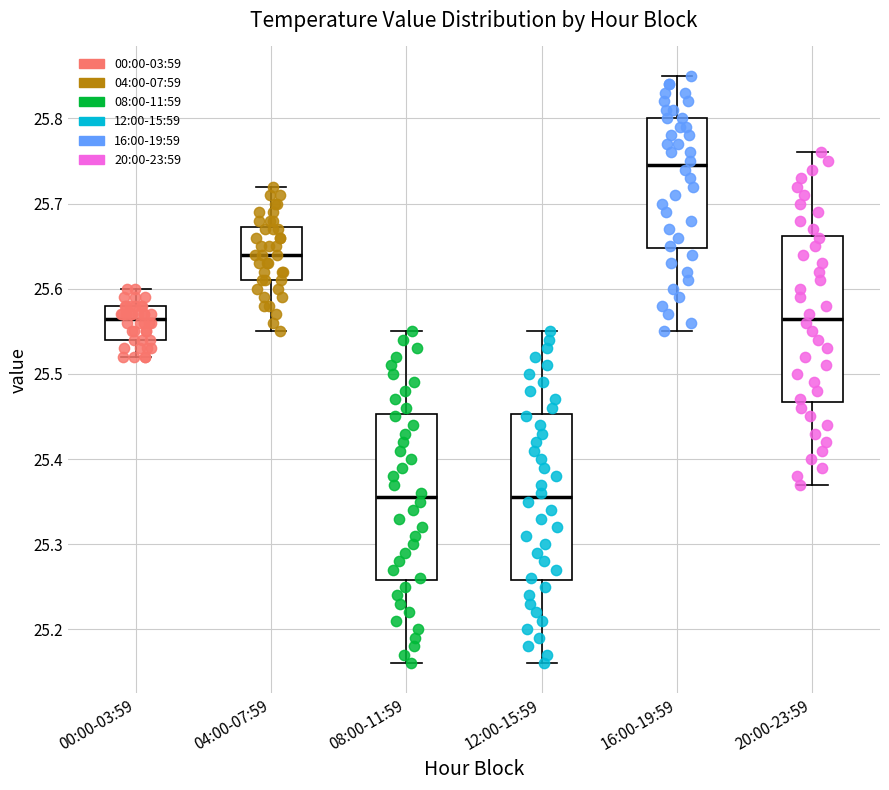

Reading left to right, transcribe this box plot: for each box, give where its median line is, the range the box spans, and where its two whiskers end, as read against the y-axis. The values are not printed on the chart, so give them approximately, as read against the axis.

00:00-03:59: median 25.57, box 25.54 to 25.58, whiskers 25.52 to 25.60
04:00-07:59: median 25.64, box 25.61 to 25.67, whiskers 25.55 to 25.72
08:00-11:59: median 25.36, box 25.26 to 25.45, whiskers 25.16 to 25.55
12:00-15:59: median 25.36, box 25.26 to 25.45, whiskers 25.16 to 25.55
16:00-19:59: median 25.75, box 25.65 to 25.80, whiskers 25.55 to 25.85
20:00-23:59: median 25.57, box 25.47 to 25.66, whiskers 25.37 to 25.76